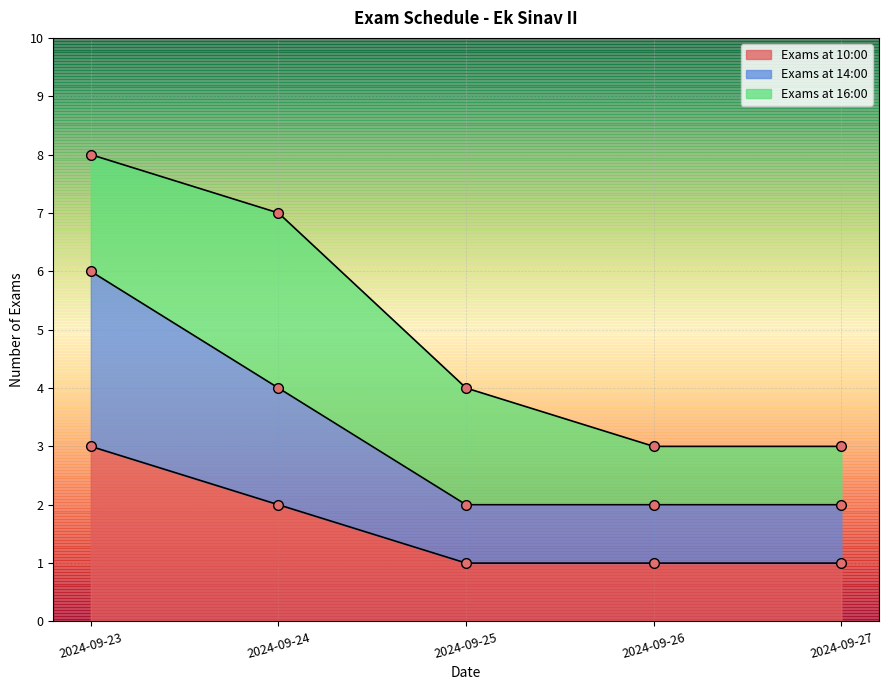

True or false: Exams at 14:00 has more than 2 interior local peaks.

False